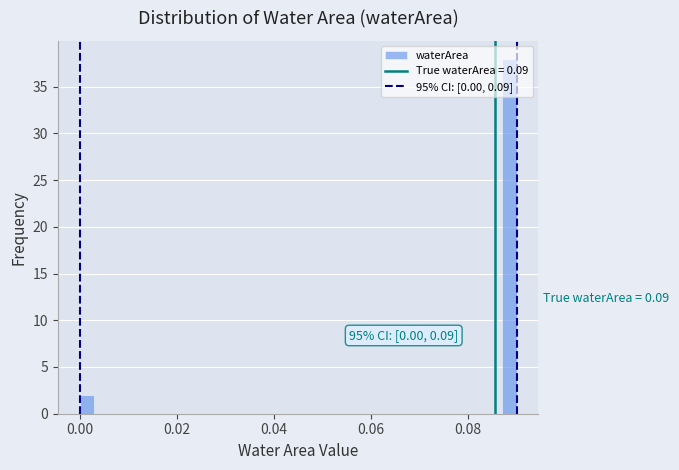

Around what value on the x-axis is the tallest bar? Give the approximate position of its centre, as read against the axis.

0.088